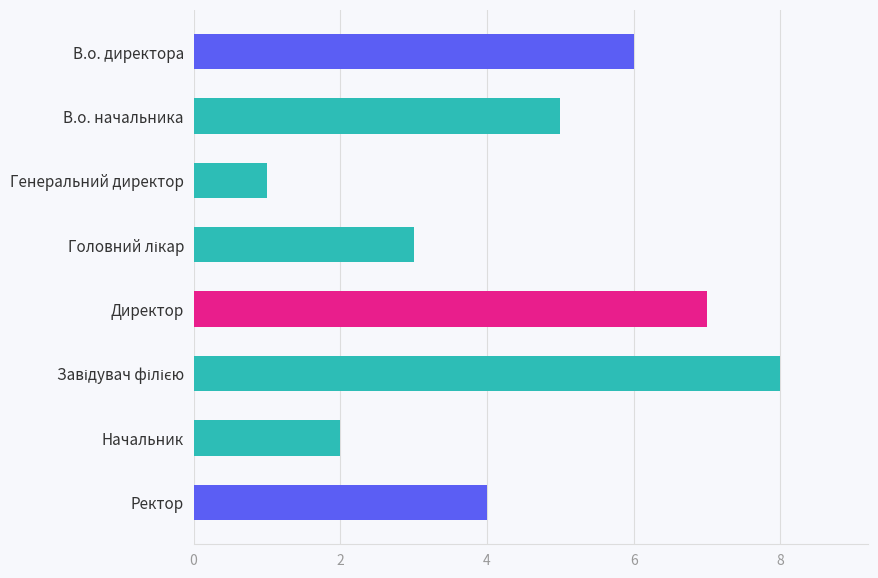

How many categories are shown in the chart?

8